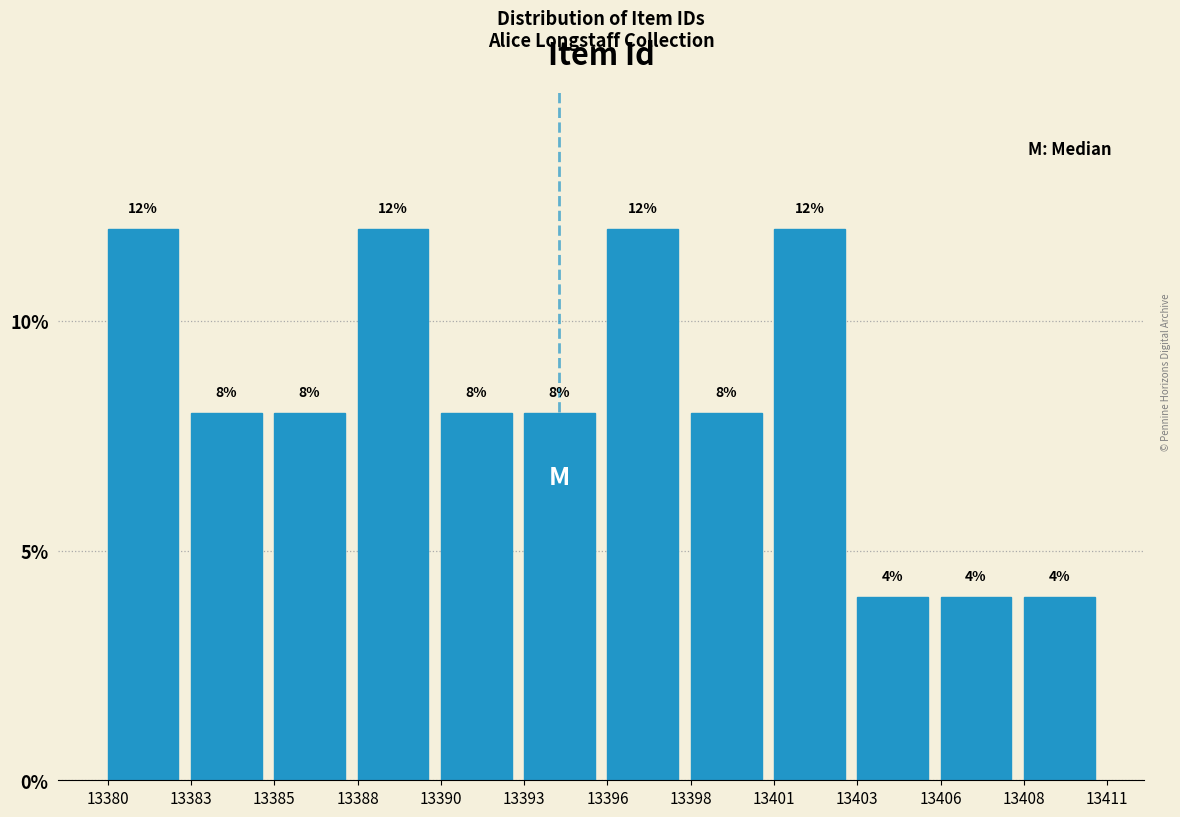

Reading left to right, list all the values displayed in this chart.

12	8	8	12	8	8	12	8	12	4	4	4